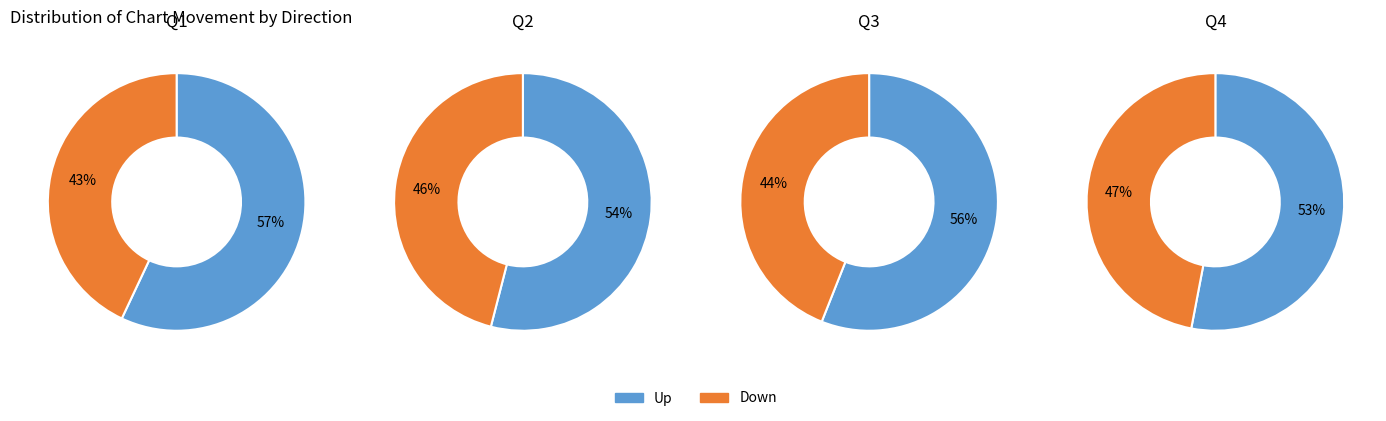

How many slices are in this pie chart?

2